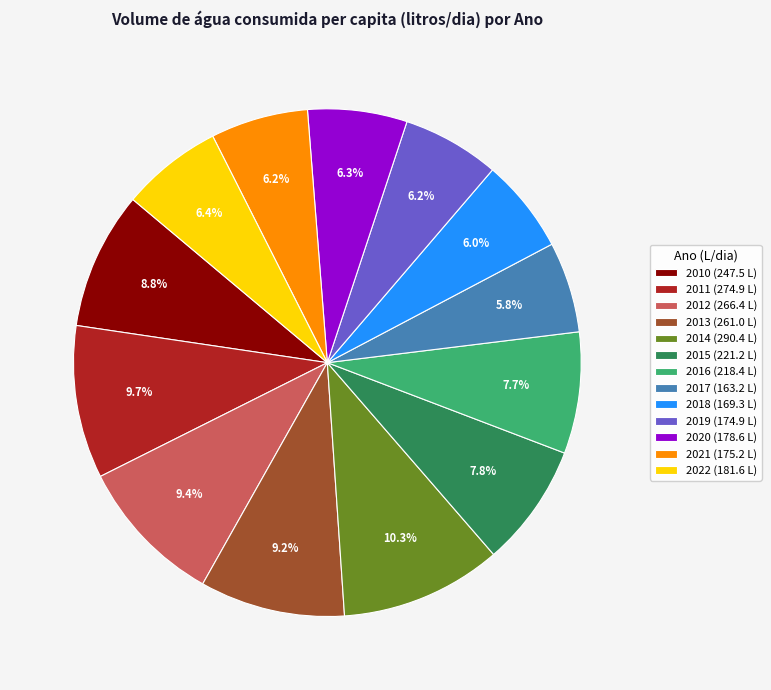

Does 2019 account for over 50% of the chart?

No